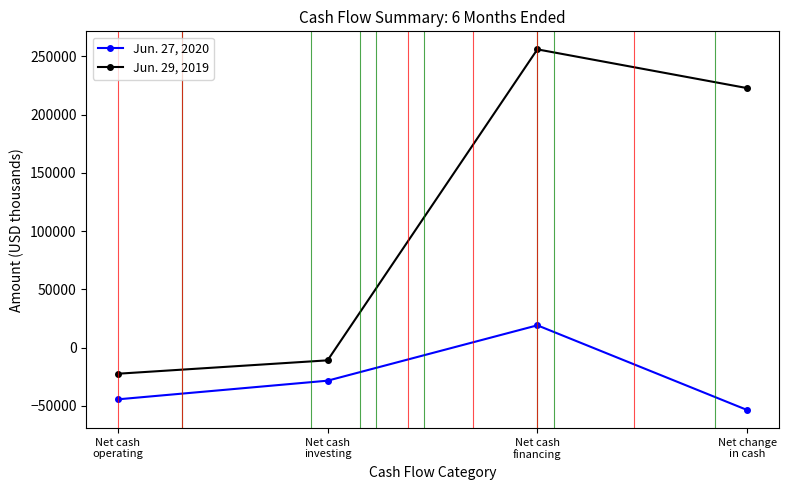

Is this an area chart (filled region under the line)?

No